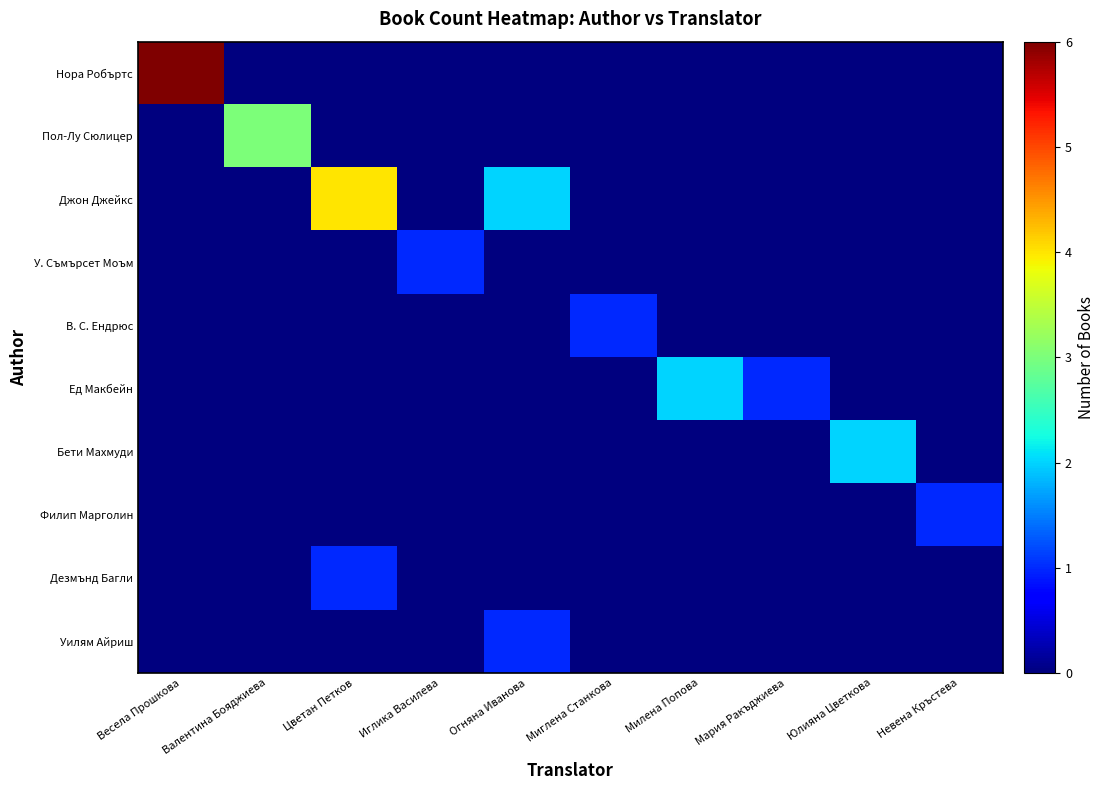

Between Миглена Станкова and Иглика Василева, which is larger?

Миглена Станкова